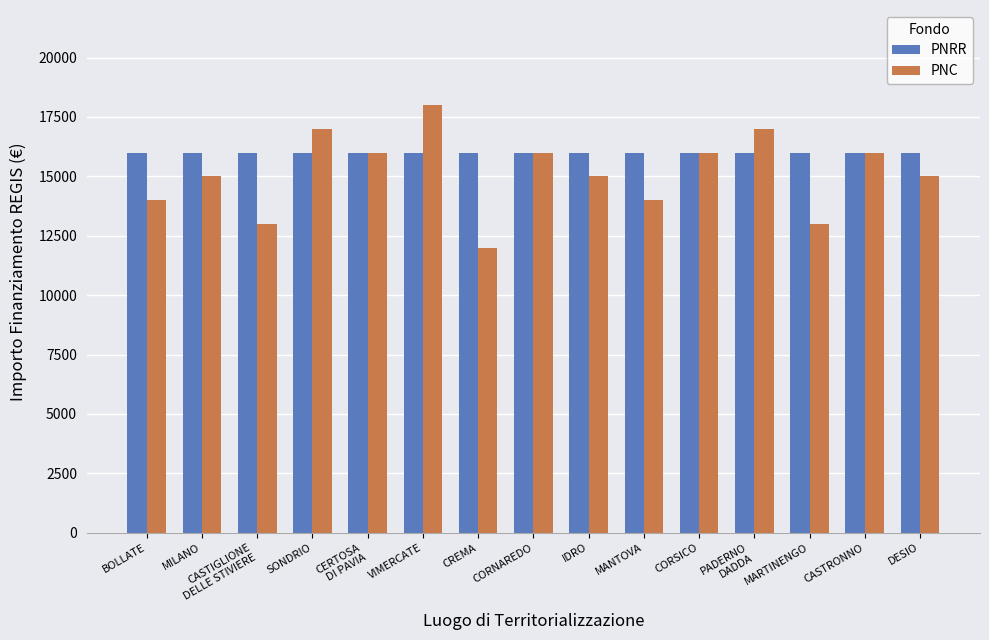

How many categories are shown in the chart?

15